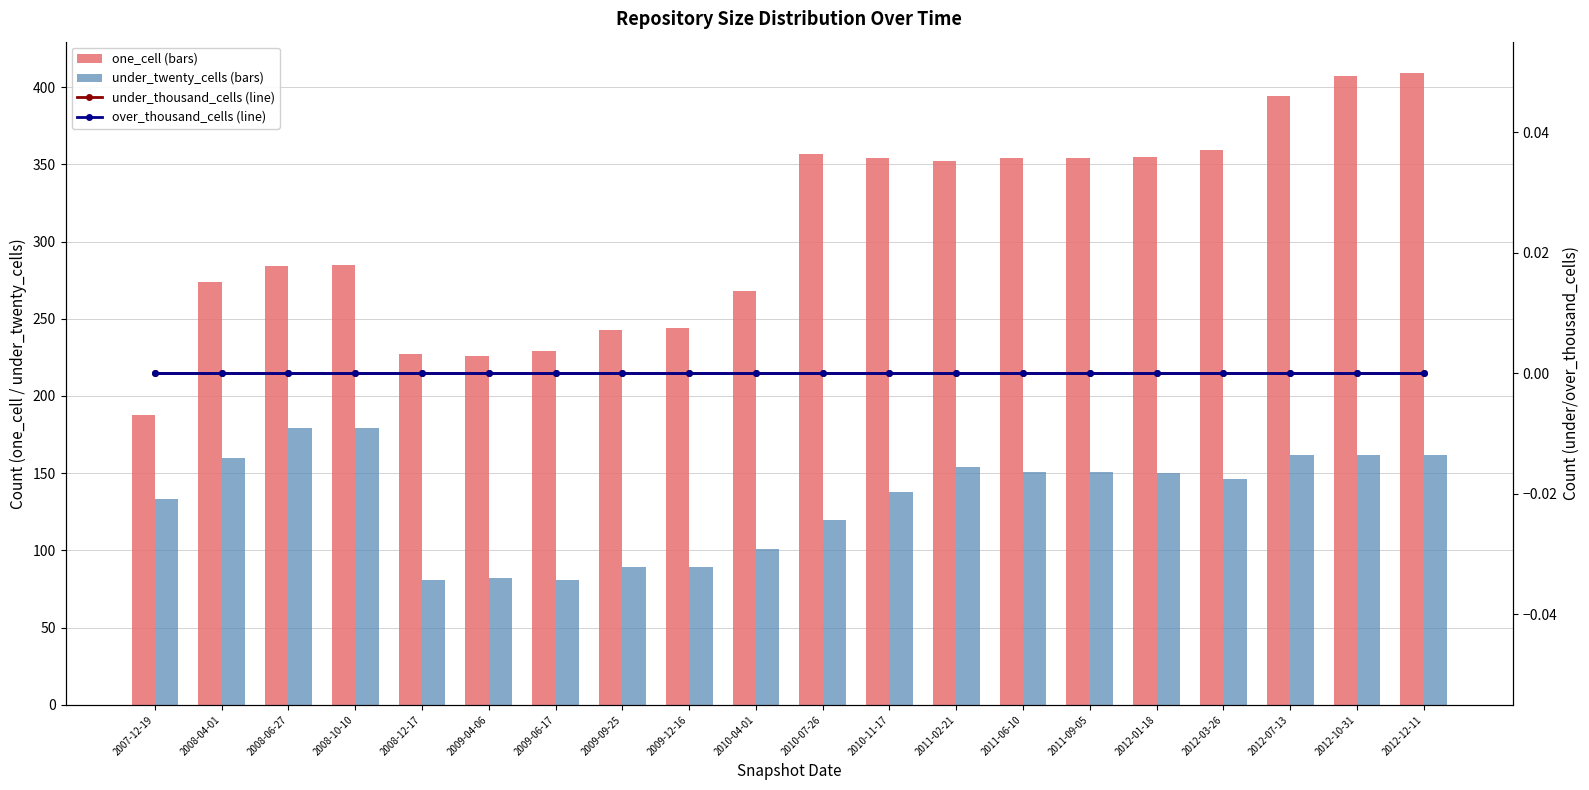

List the series in order of their peak value, lowest first.

under_thousand_cells (line), over_thousand_cells (line), under_twenty_cells (bars), one_cell (bars)